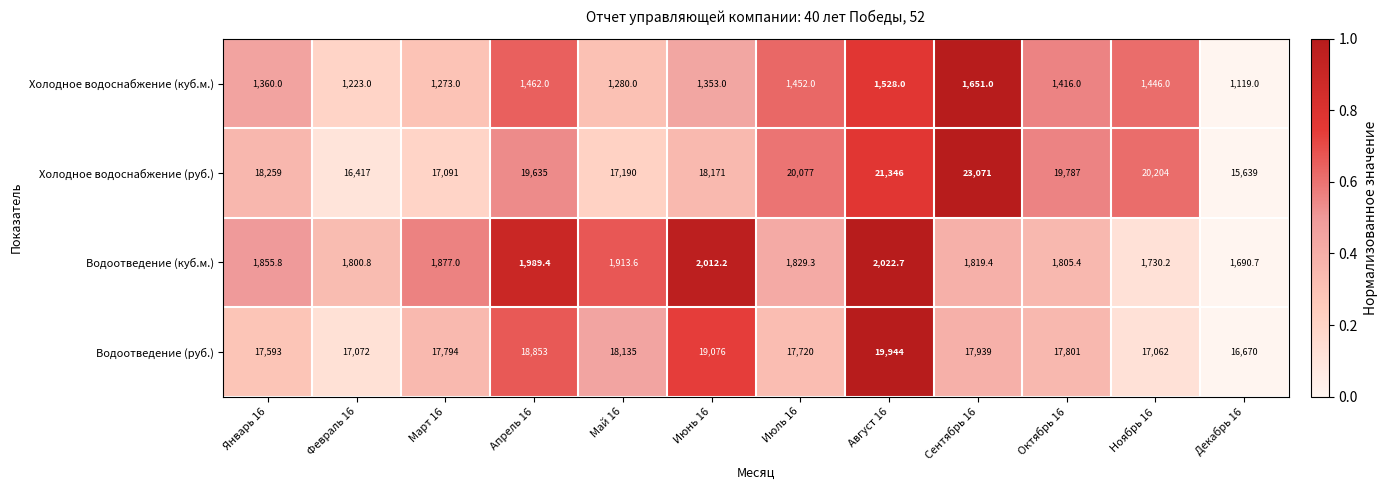

The Водоотведение (куб.м.) series shows 2022.7 at Август 16. True or false?

True